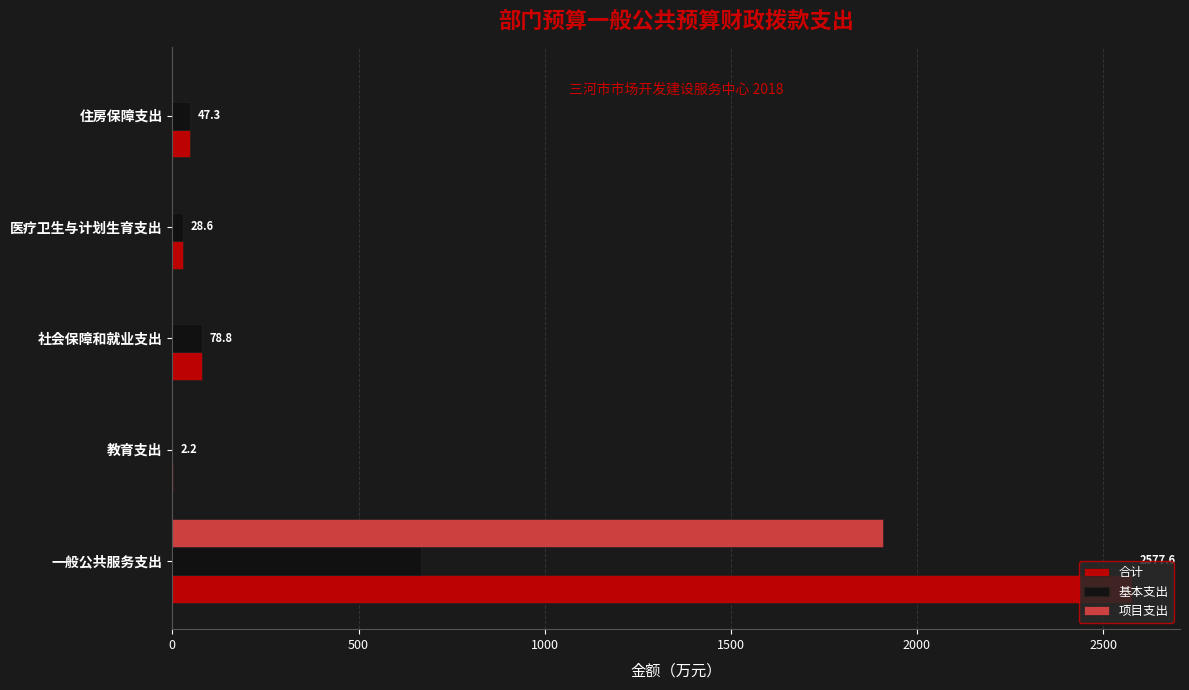

Which series has the largest total across all categories?

合计